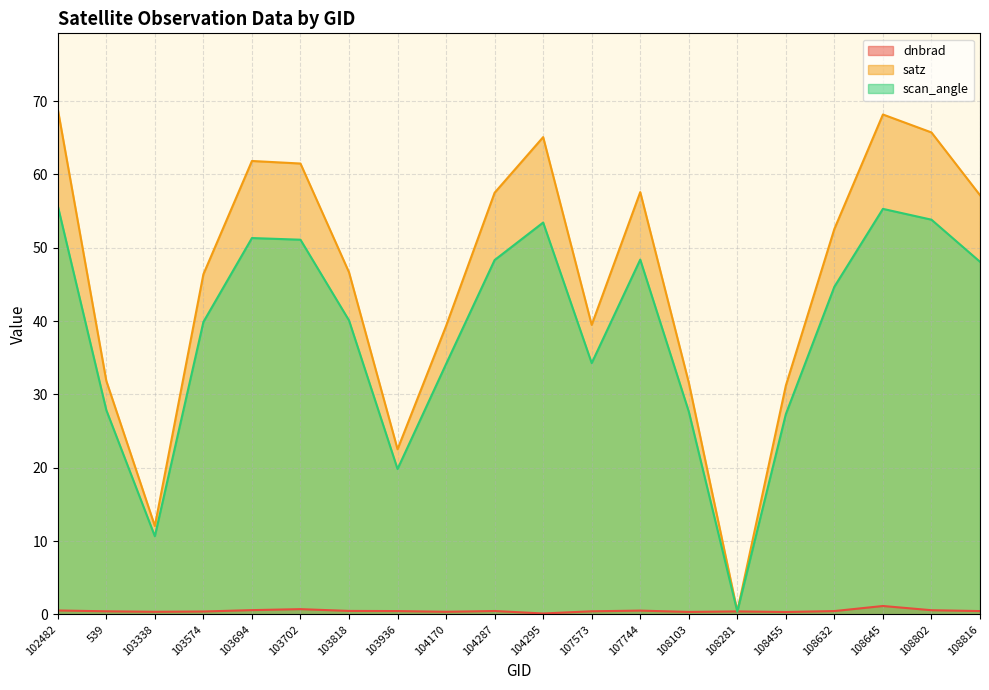

Reading left to right, what are all the values shown in this chart?

dnbrad: 102482=0.5	539=0.4	103338=0.4	103574=0.4	103694=0.6	103702=0.7	103818=0.5	103936=0.5	104170=0.4	104287=0.5	104295=0.1	107573=0.4	107744=0.5	108103=0.3	108281=0.4	108455=0.3	108632=0.5	108645=1.1	108802=0.6	108816=0.5
satz: 102482=68.9	539=31.8	103338=12.1	103574=46.4	103694=61.8	103702=61.5	103818=46.6	103936=22.5	104170=39.3	104287=57.5	104295=65.1	107573=39.5	107744=57.6	108103=31.6	108281=0.4	108455=31.2	108632=52.6	108645=68.2	108802=65.7	108816=57.2
scan_angle: 102482=55.7	539=27.9	103338=10.7	103574=39.9	103694=51.3	103702=51.1	103818=40.1	103936=19.8	104170=34.1	104287=48.3	104295=53.4	107573=34.3	107744=48.4	108103=27.7	108281=0.4	108455=27.3	108632=44.7	108645=55.3	108802=53.8	108816=48.1